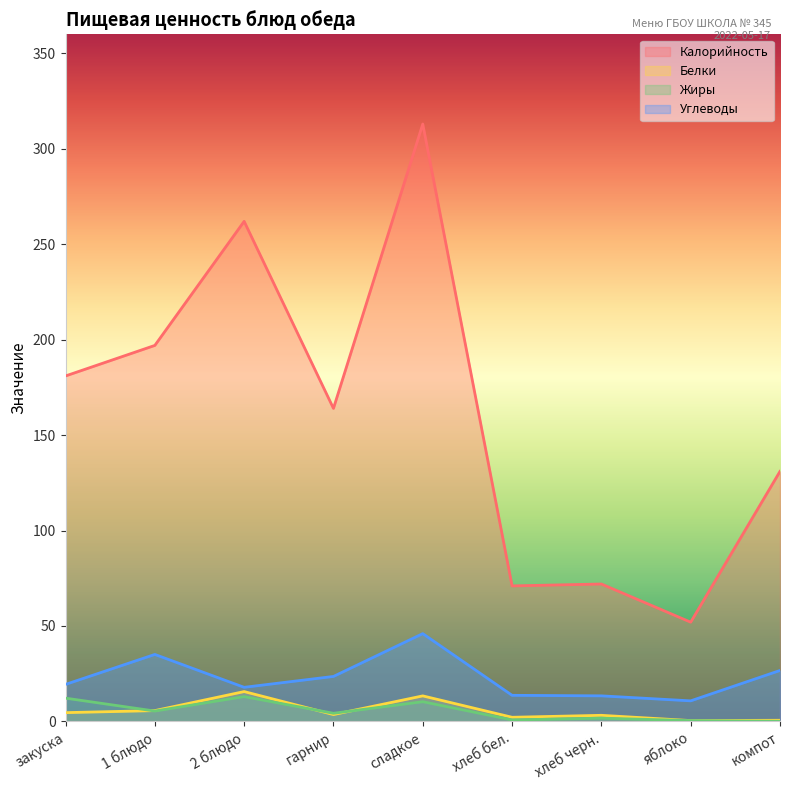

Reading left to right, list all the values displayed in this chart.

Калорийность: закуска=181.0	1 блюдо=197.0	2 блюдо=262.0	гарнир=164.0	сладкое=313.0	хлеб бел.=71.0	хлеб черн.=72.0	яблоко=52.0	компот=131.0
Белки: закуска=4.6	1 блюдо=5.7	2 блюдо=15.6	гарнир=3.6	сладкое=13.4	хлеб бел.=2.2	хлеб черн.=3.2	яблоко=0.4	компот=0.6
Жиры: закуска=12.2	1 блюдо=5.4	2 блюдо=13.0	гарнир=4.3	сладкое=10.3	хлеб бел.=0.8	хлеб черн.=1.7	яблоко=0.4	компот=0.1
Углеводы: закуска=19.4	1 блюдо=35.1	2 блюдо=17.9	гарнир=23.6	сладкое=46.0	хлеб бел.=13.7	хлеб черн.=13.4	яблоко=10.8	компот=26.7